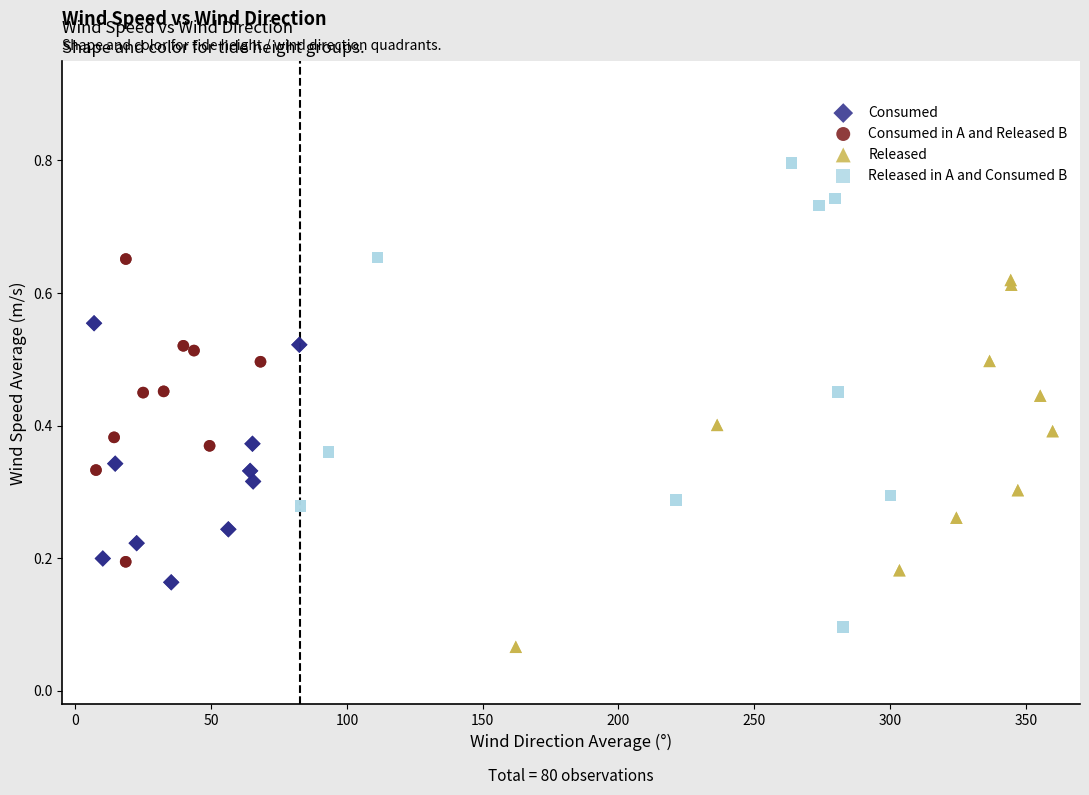

Which series reaches the maximum Y coordinate?

Released in A and Consumed B